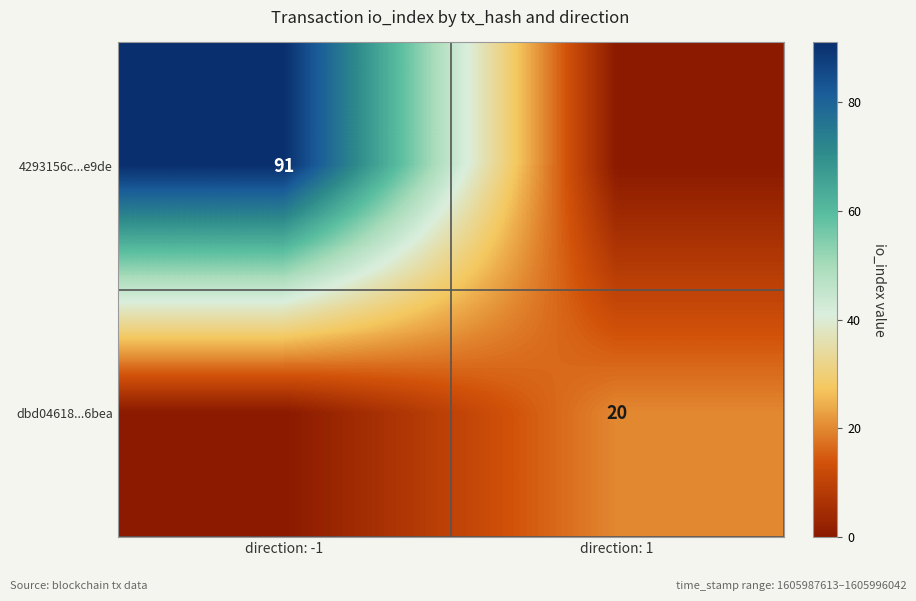

Is it true that 4293156c...e9de equals 37 at direction: -1?

False